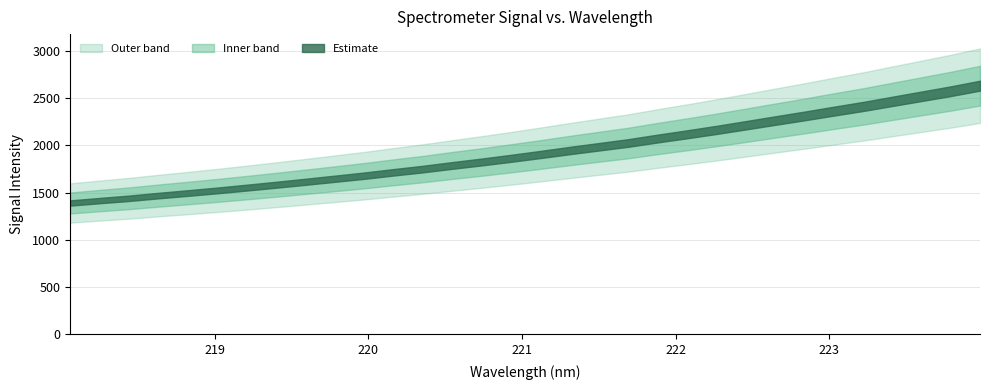

Where does the y series first go above 1902?

16